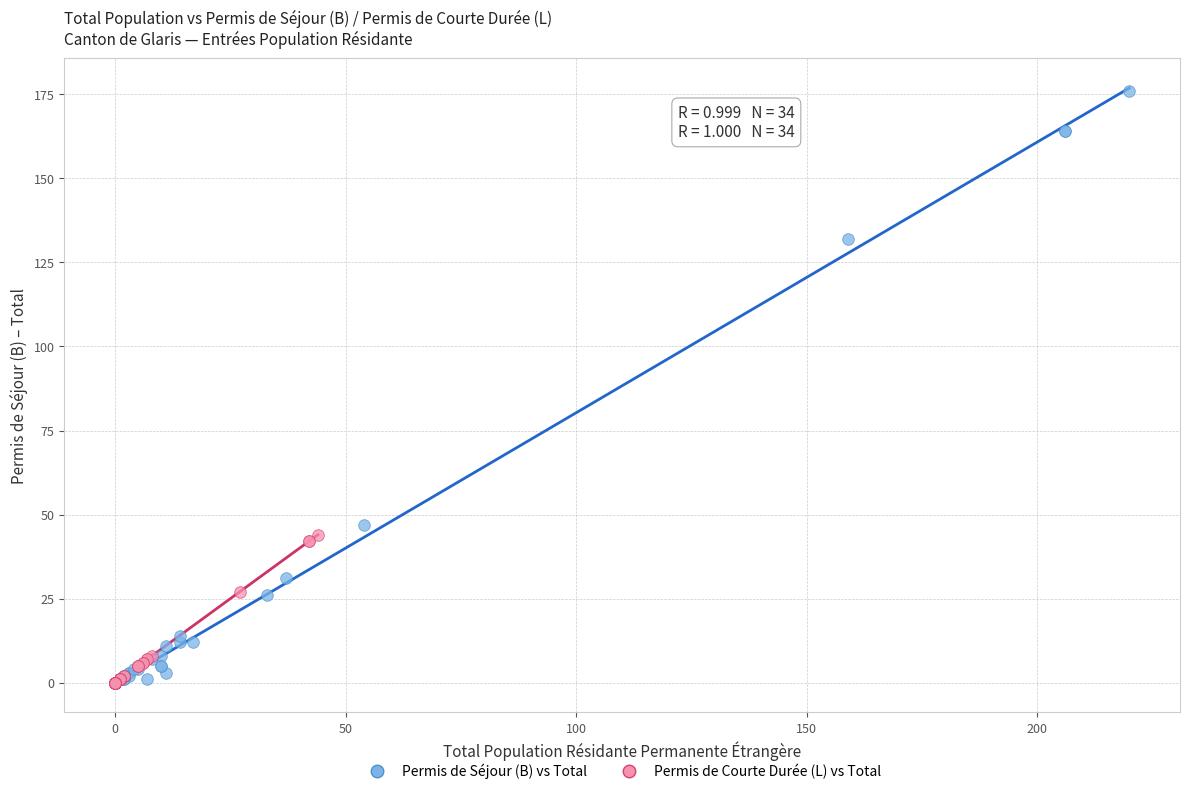

Which series has the widest spread of Y values?

Permis de Séjour (B) vs Total